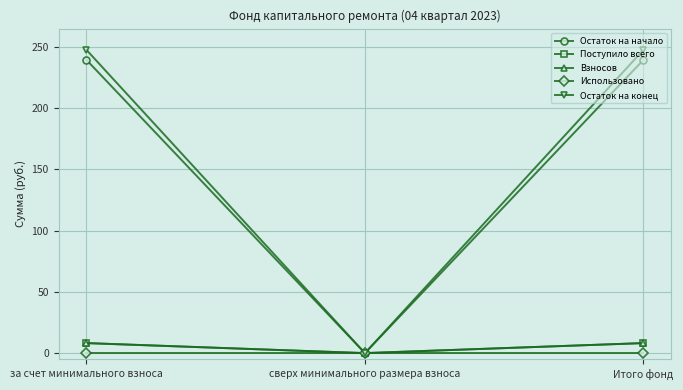

Does the chart have visible grid lines?

Yes